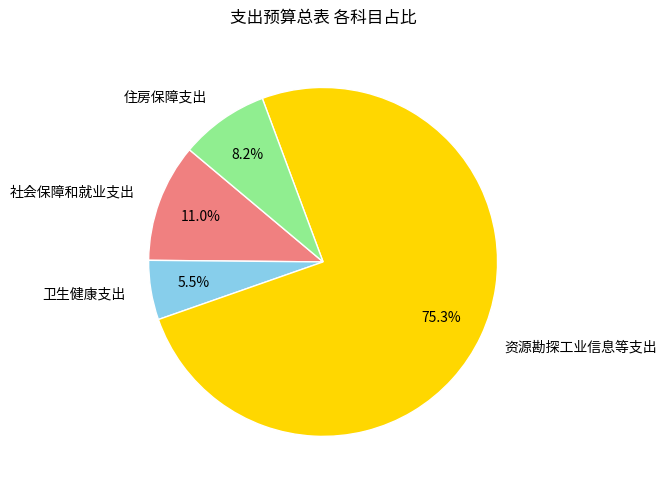

To the nearest percent, what is the average slice percentage?

25%